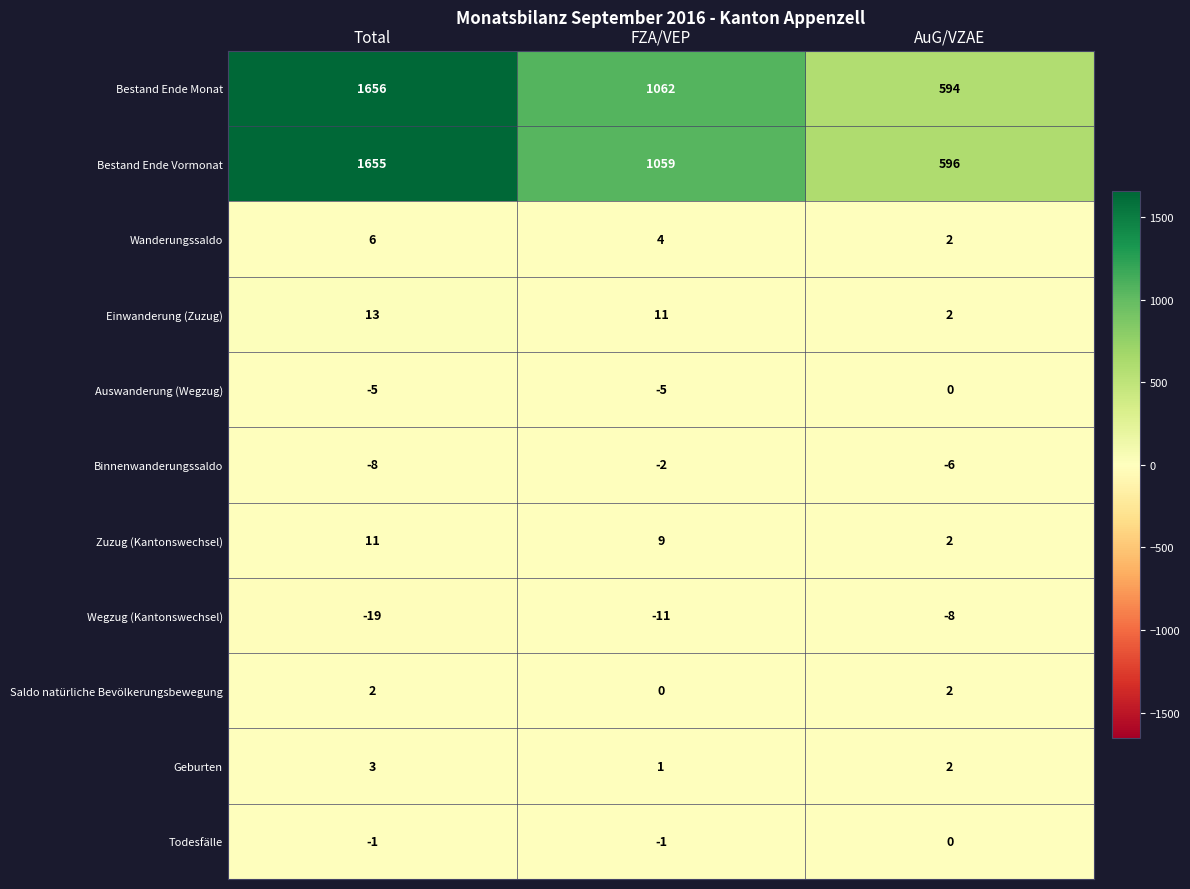

Rank the series at Total from lowest to highest value.

Wegzug (Kantonswechsel), Binnenwanderungssaldo, Auswanderung (Wegzug), Todesfälle, Saldo natürliche Bevölkerungsbewegung, Geburten, Wanderungssaldo, Zuzug (Kantonswechsel), Einwanderung (Zuzug), Bestand Ende Vormonat, Bestand Ende Monat